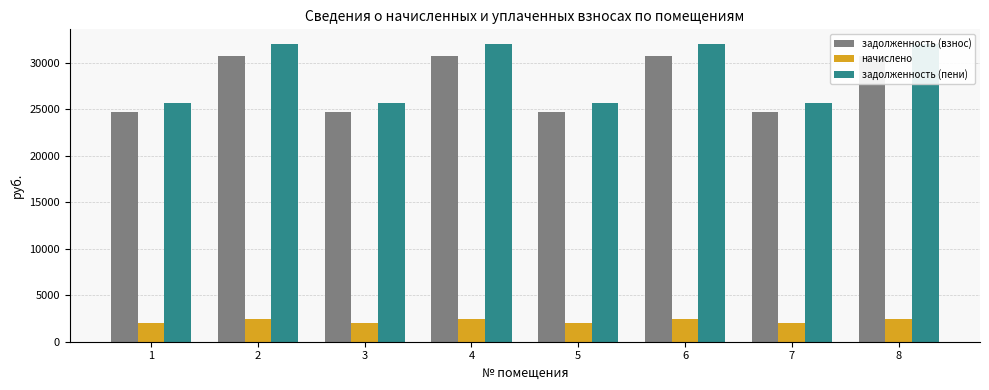

What is the approximate value of начислено at 2?

2445.3